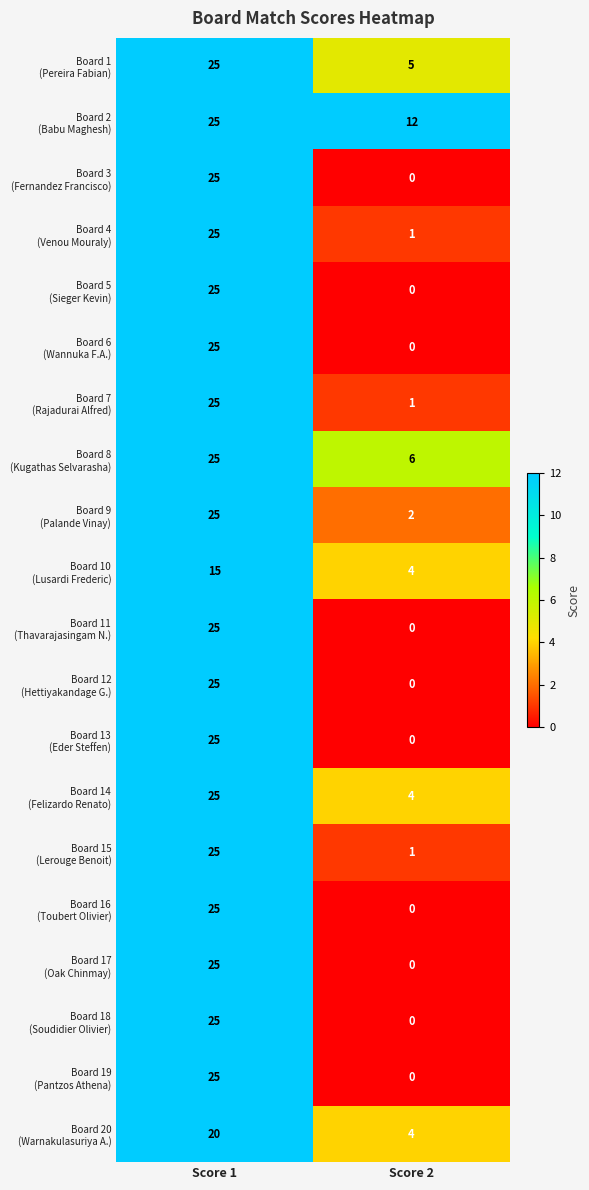

What is the maximum value shown in the chart?

25